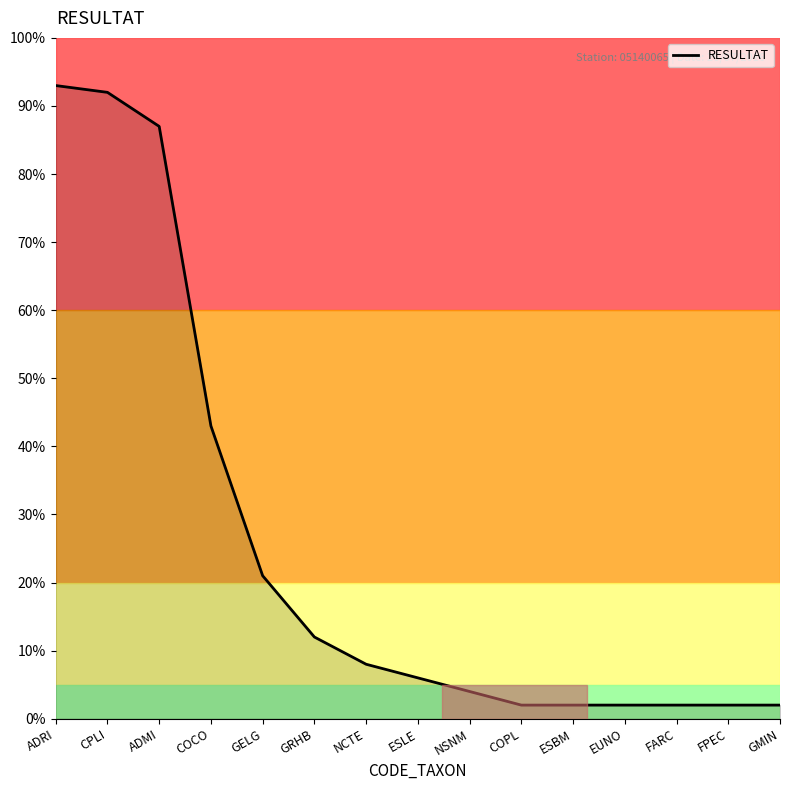

What position from the left is GELG?

5